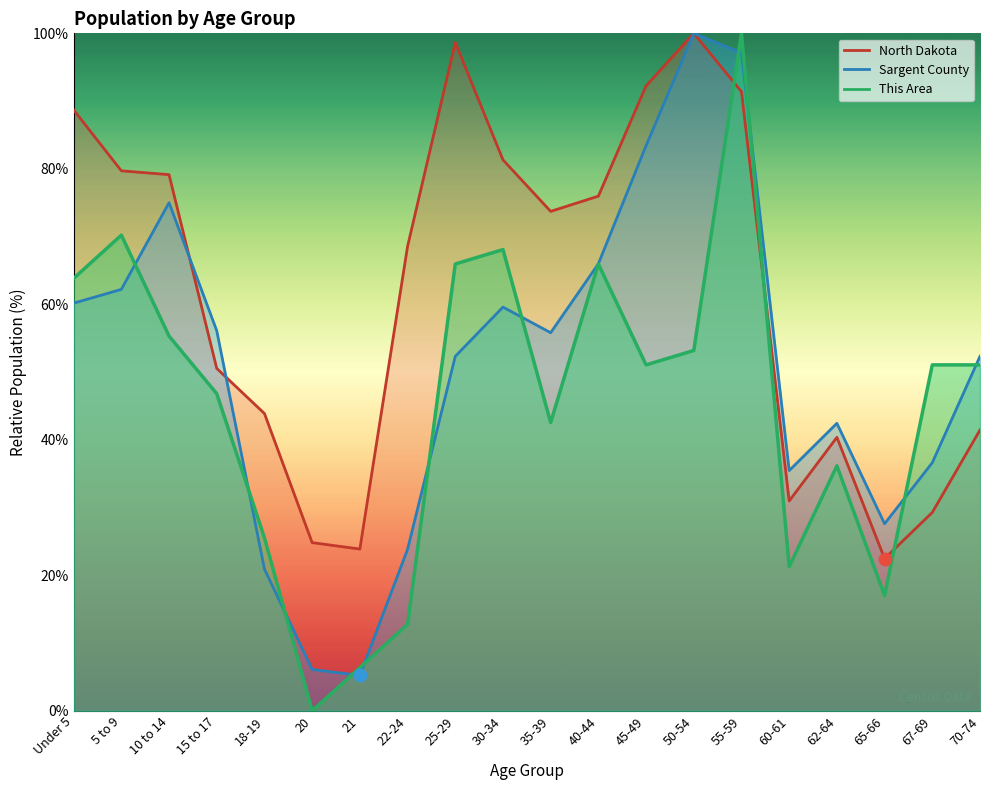

What is the total value across all series at Under 5?

212.7